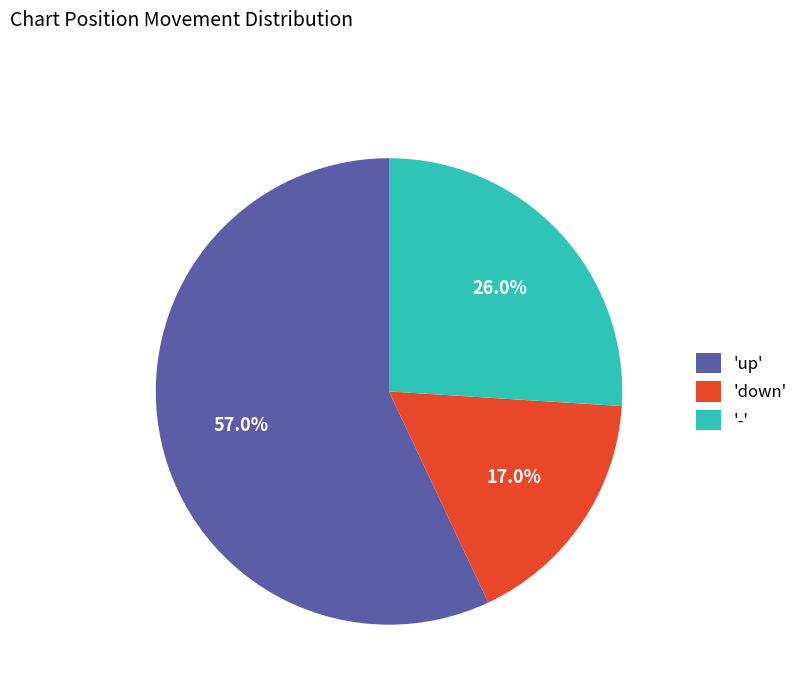

Is there a majority slice in this chart?

Yes